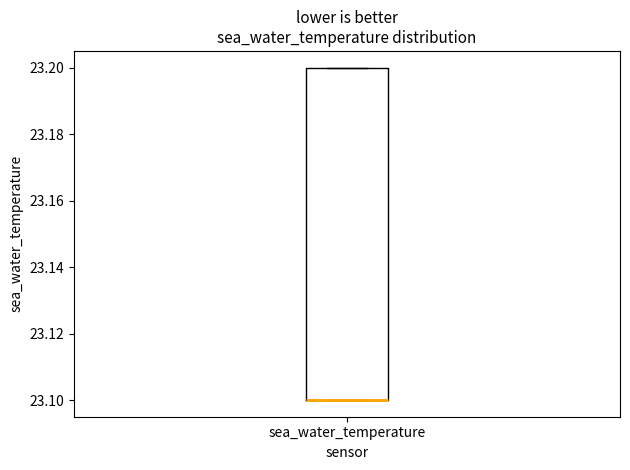

Where is the upper edge of the box for sea_water_temperature on the y-axis? The values are not printed on the chart, so give them approximately, as read against the axis.

23.2